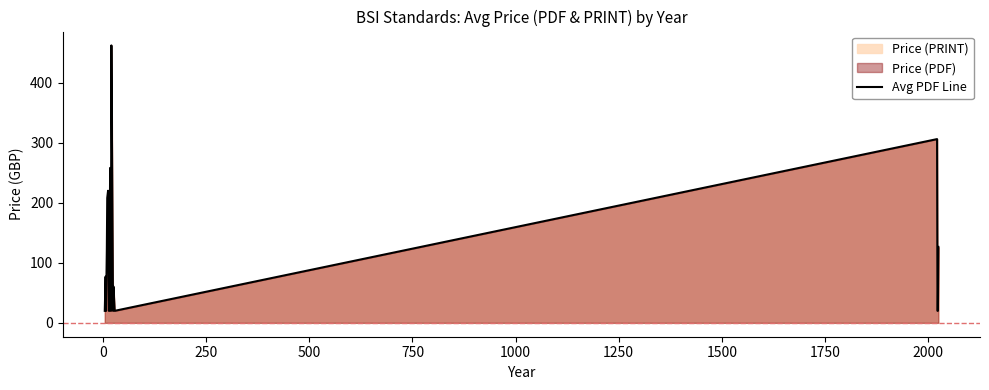

How many interior local valleys (lower than both neighbors) does the data have?

4